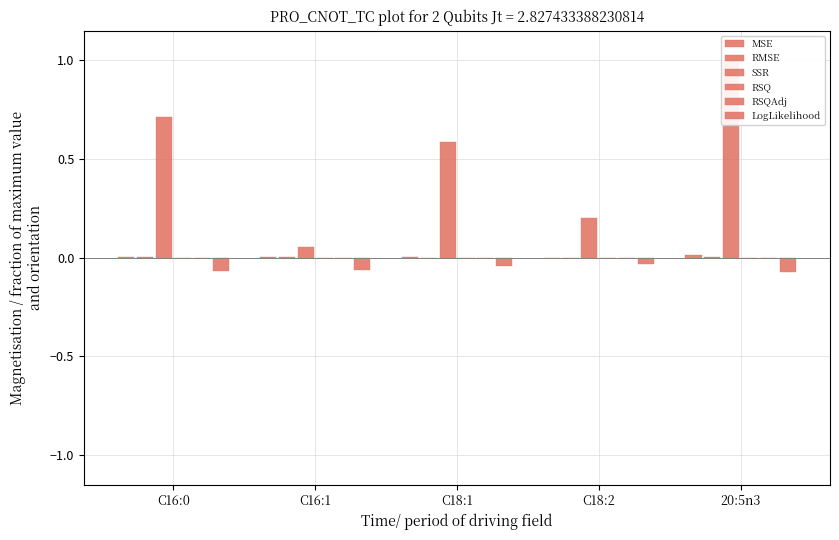

Reading left to right, extract all data points from this chart.

MSE: 0.0	0.0	0.0	0.0	0.0
RMSE: 0.0	0.0	0.0	0.0	0.0
SSR: 0.7	0.1	0.6	0.2	1.0
RSQ: 0.0	0.0	0.0	0.0	0.0
RSQAdj: 0.0	0.0	0.0	0.0	0.0
LogLikelihood: -0.1	-0.1	-0.0	-0.0	-0.1